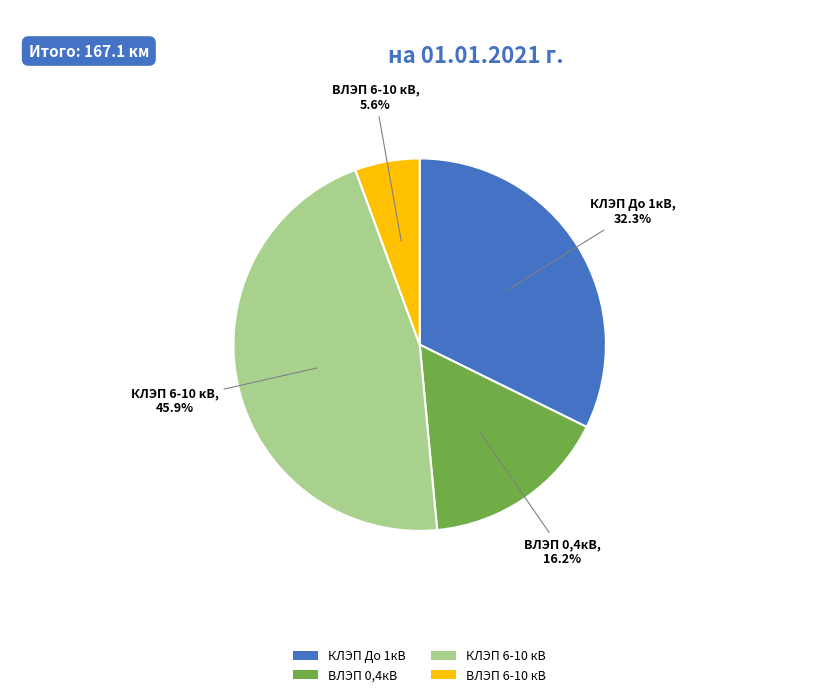

What percentage is the ВЛЭП 0,4кВ slice, to the nearest percent?

16%